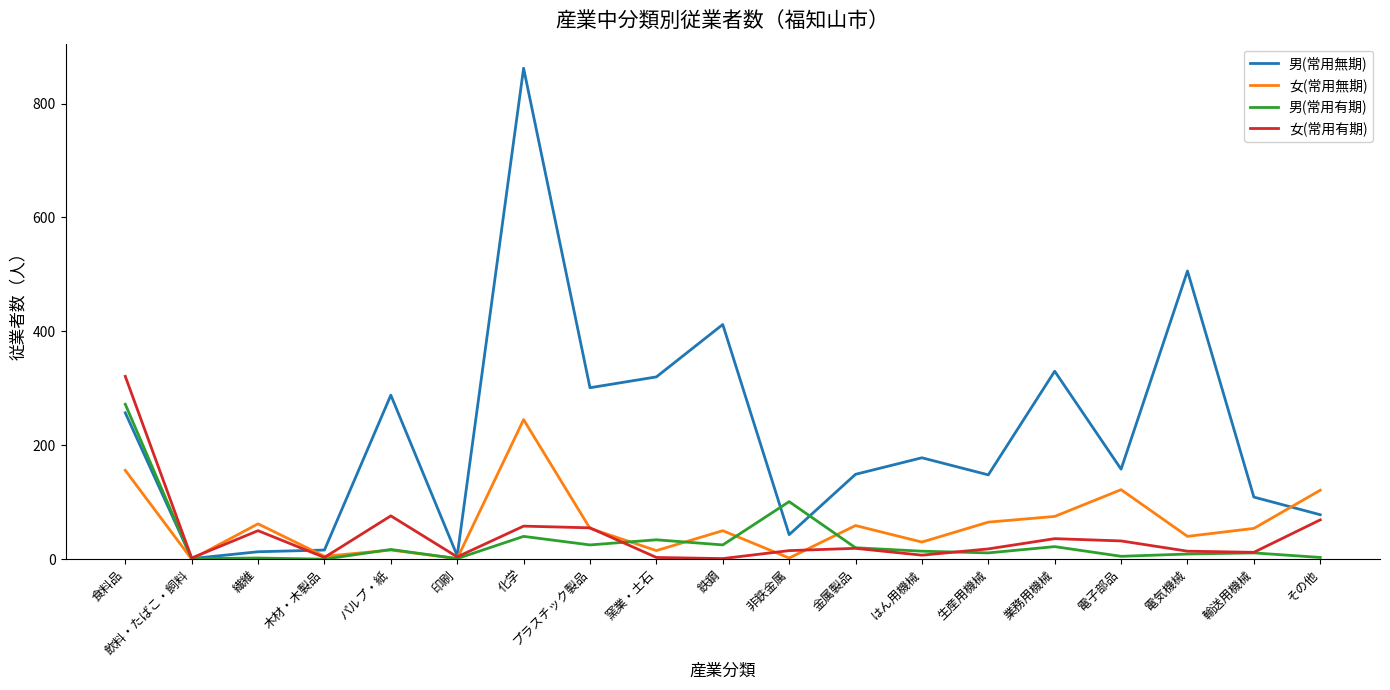

What is the difference between the 男(常用無期) values at 飲料・たばこ・飼料 and 金属製品?

148